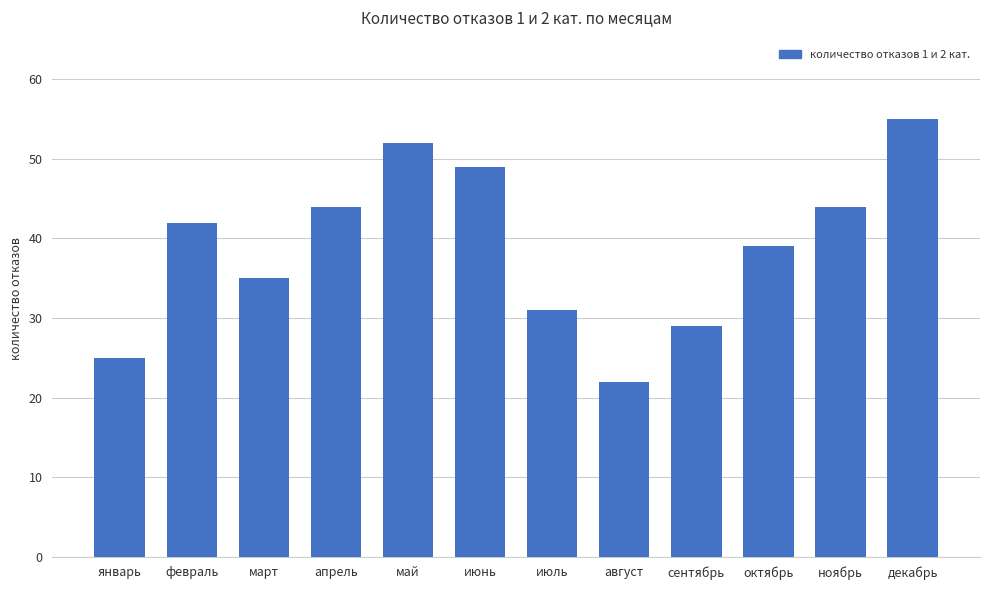

Where is the data nearest to the value 38?

октябрь